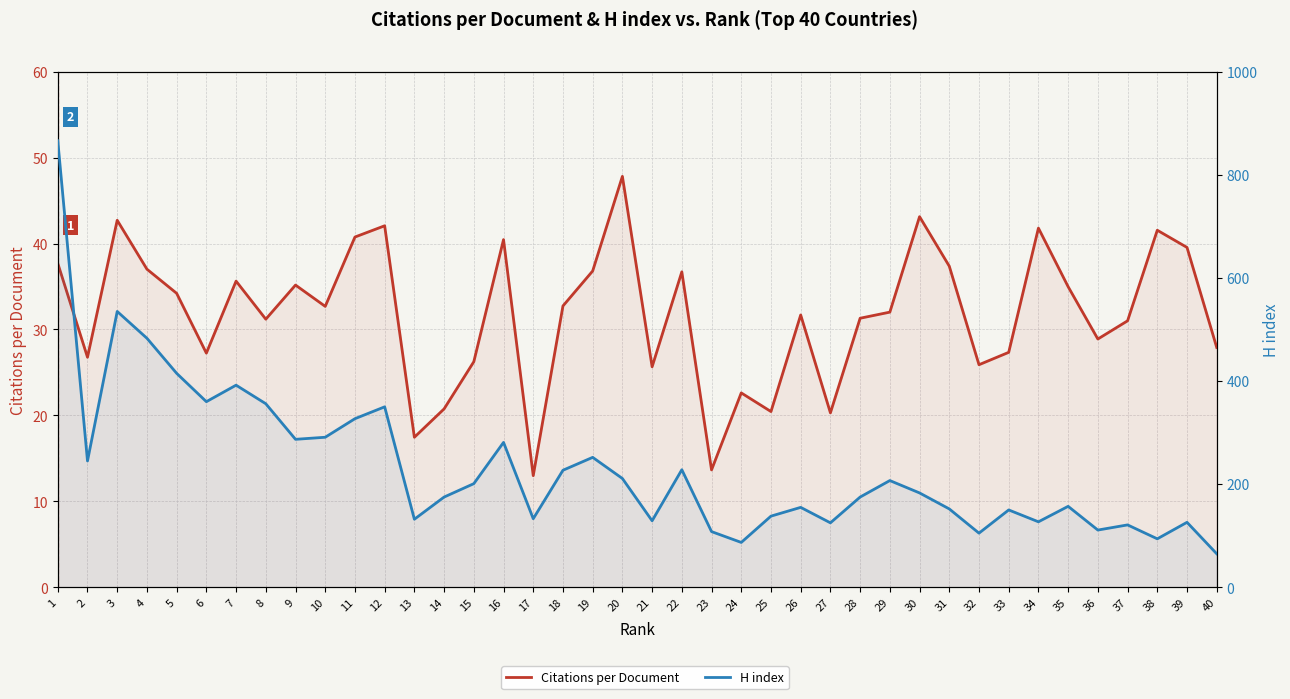

True or false: Citations per Document and H index cross at least once.

False